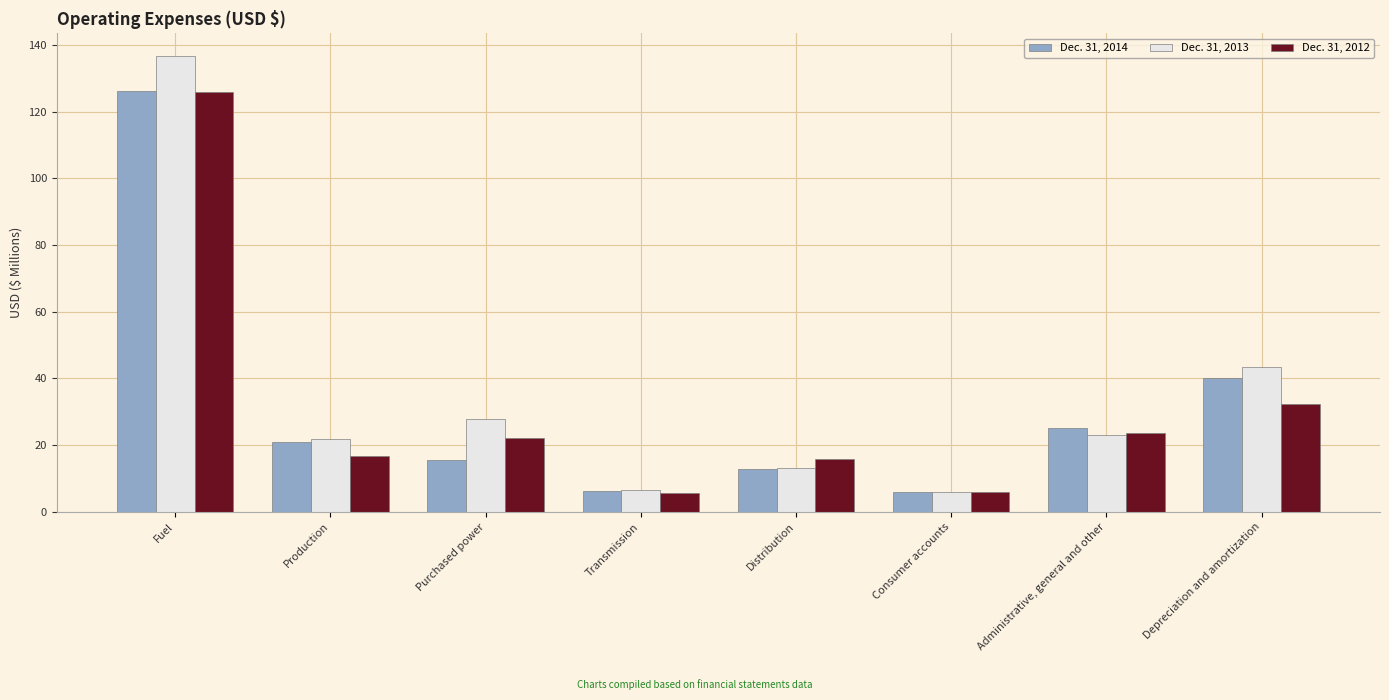

Is the value of Dec. 31, 2012 at Fuel greater than the value of Dec. 31, 2014 at Purchased power?

Yes